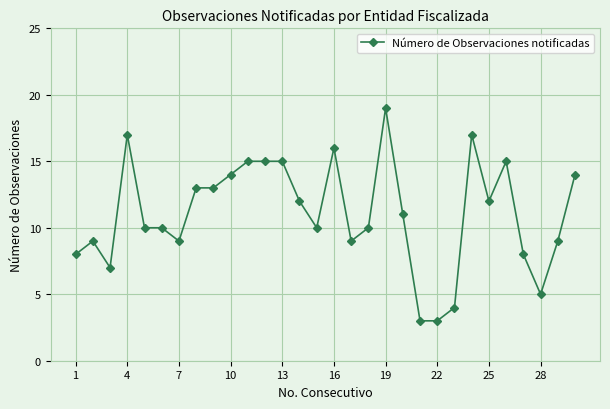

True or false: there are more than 0 points higher than both neighbors.

True